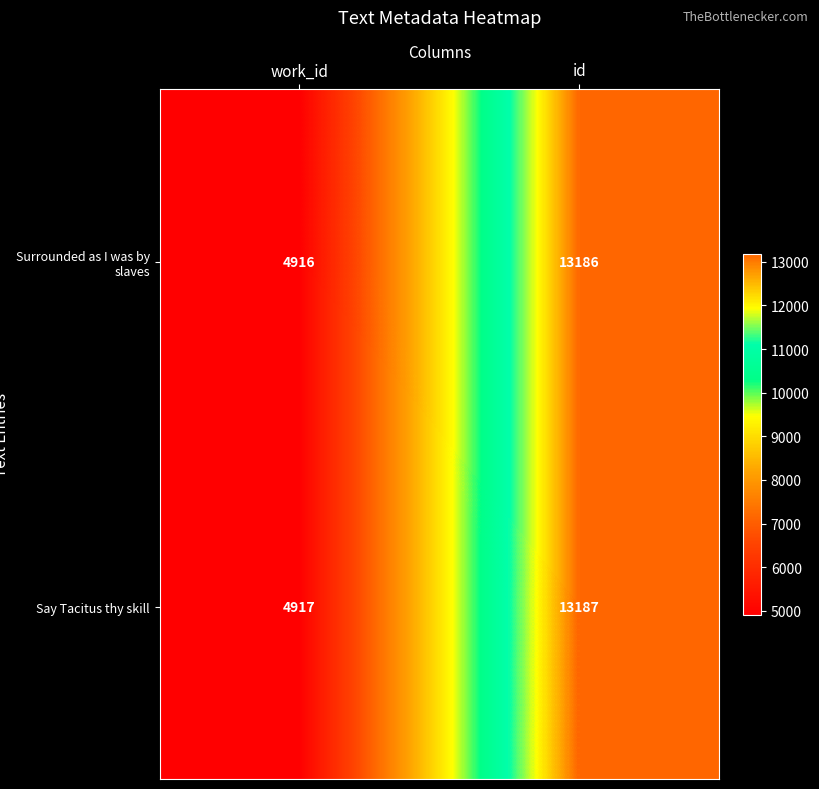

The Surrounded as I was by slaves series shows 3376 at work_id. True or false?

False